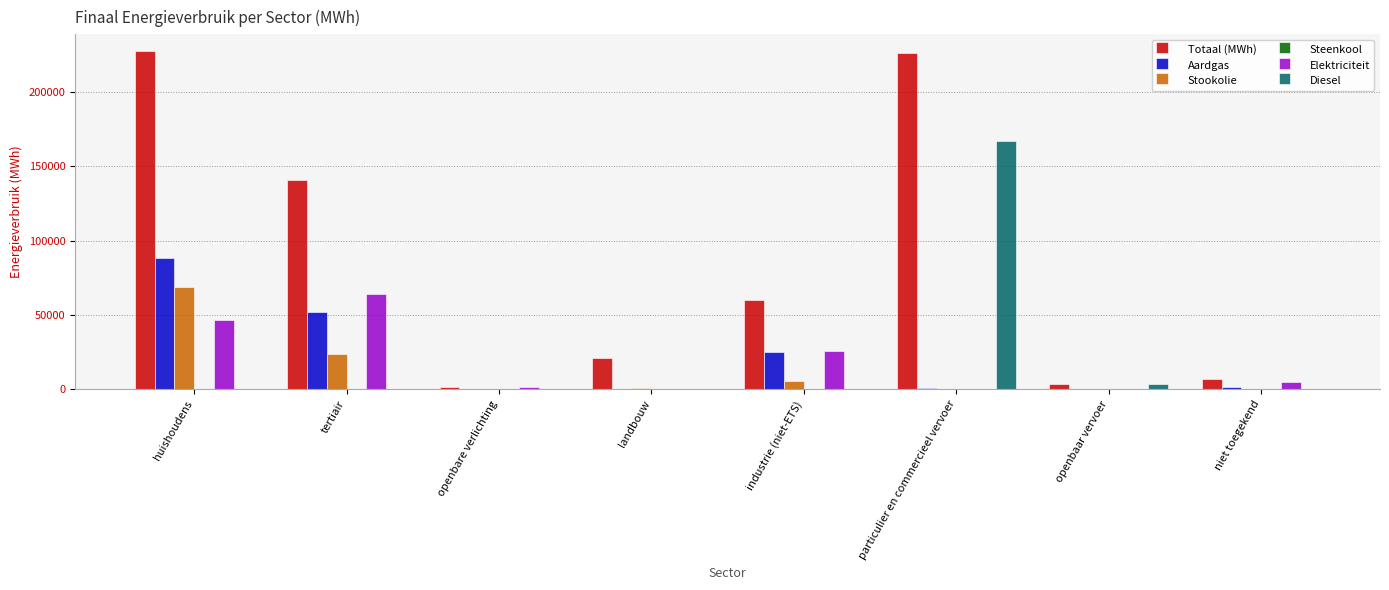

What is the greatest value displayed?

227406.2